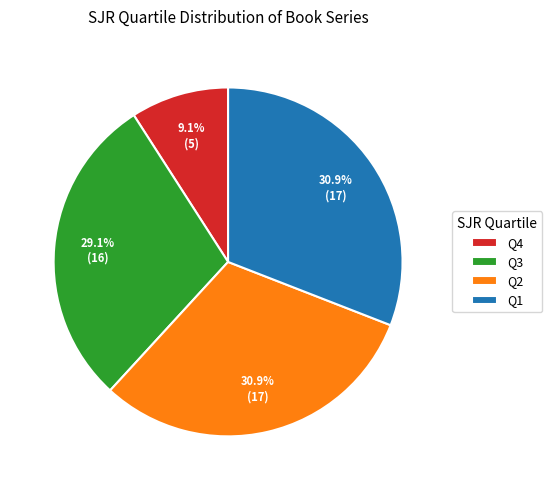

How many segments does this pie chart have?

4